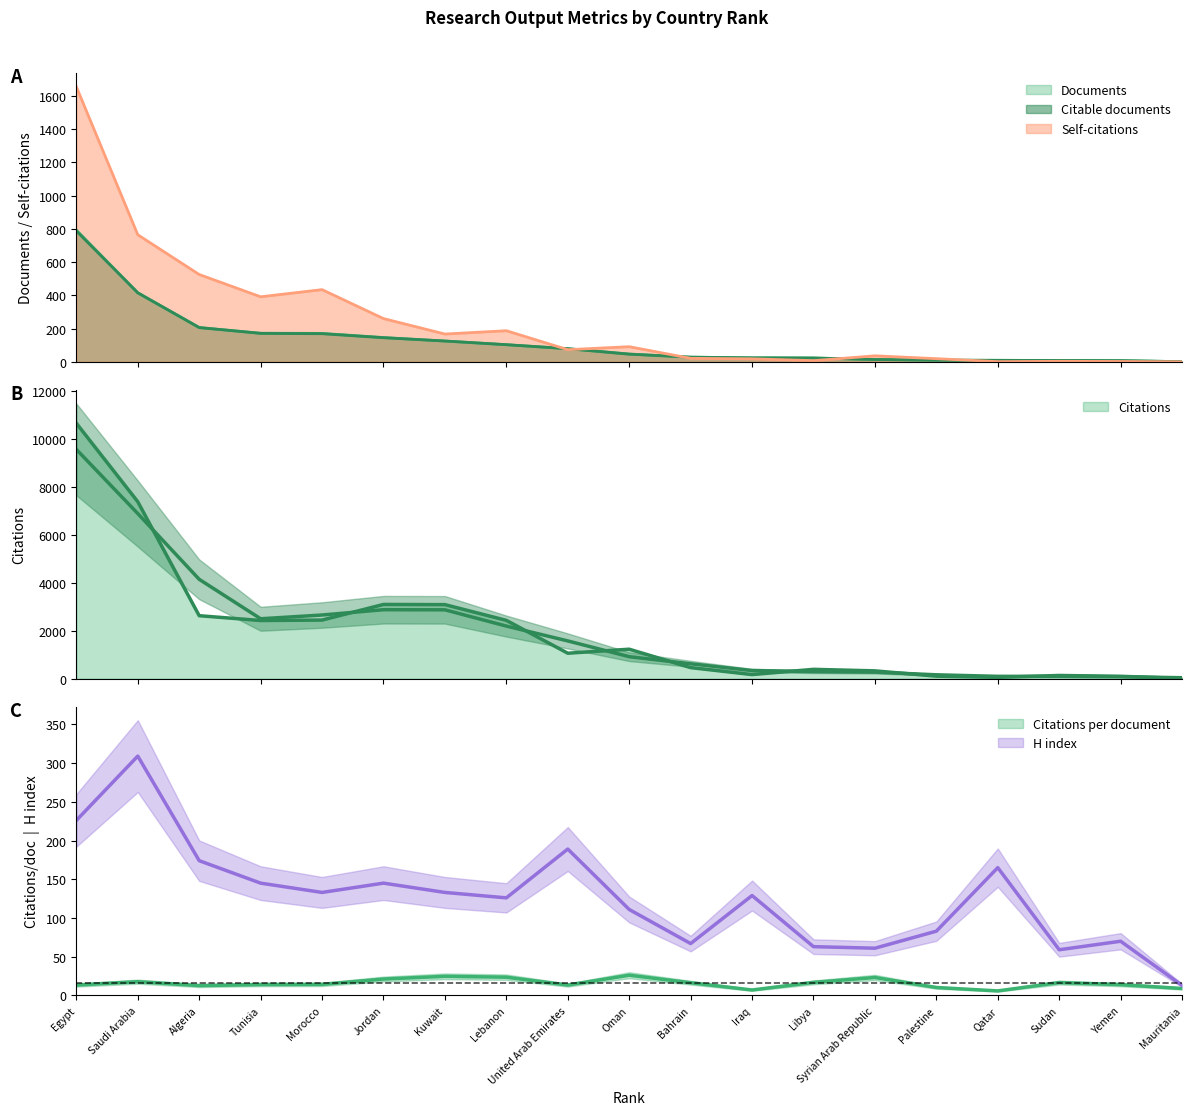

True or false: H index and Citable documents cross at least once.

False